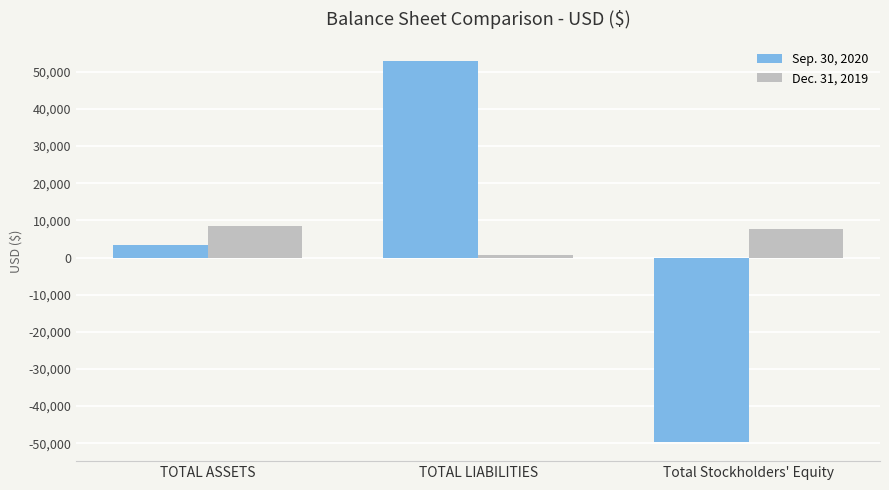

What is the difference between the maximum and second lowest values in the Sep. 30, 2020 series?

49676